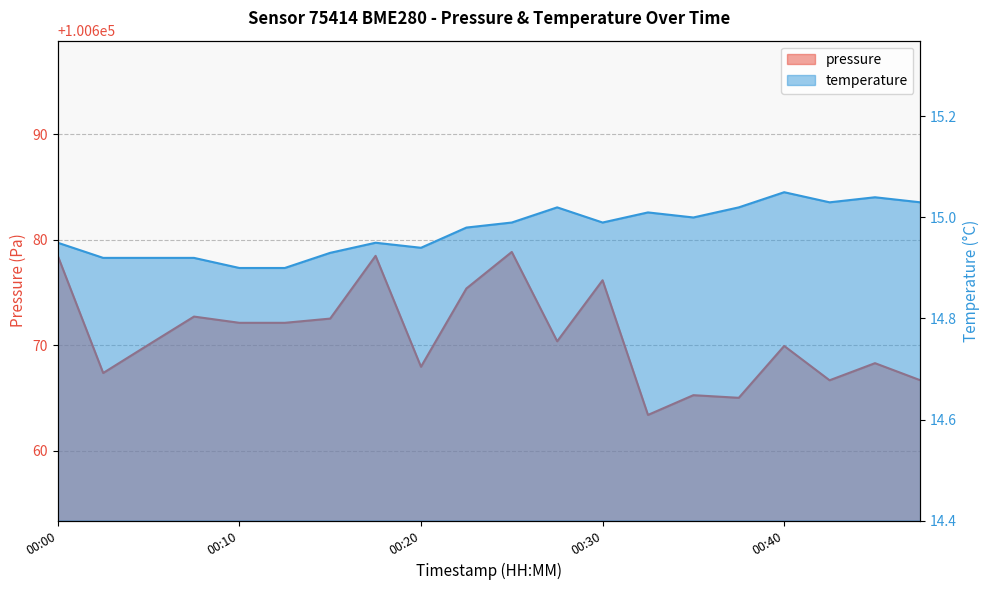

Which series has the largest total across all categories?

pressure